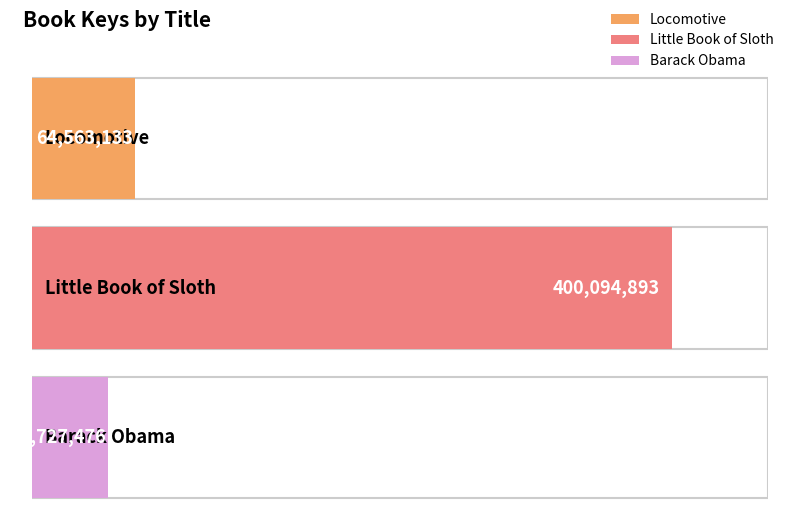

Count the number of categories in the chart.

3